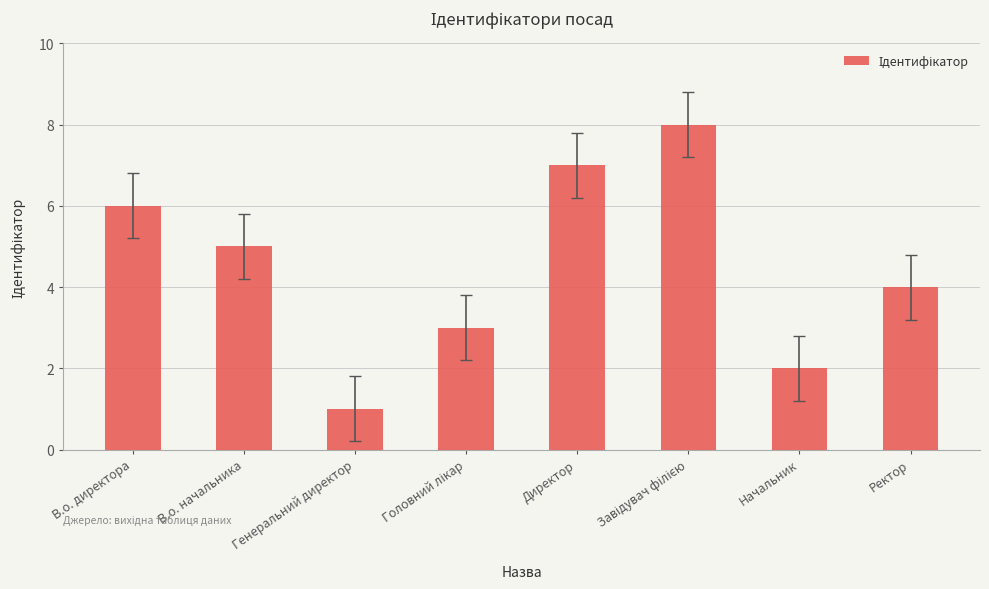

Count the number of categories in the chart.

8